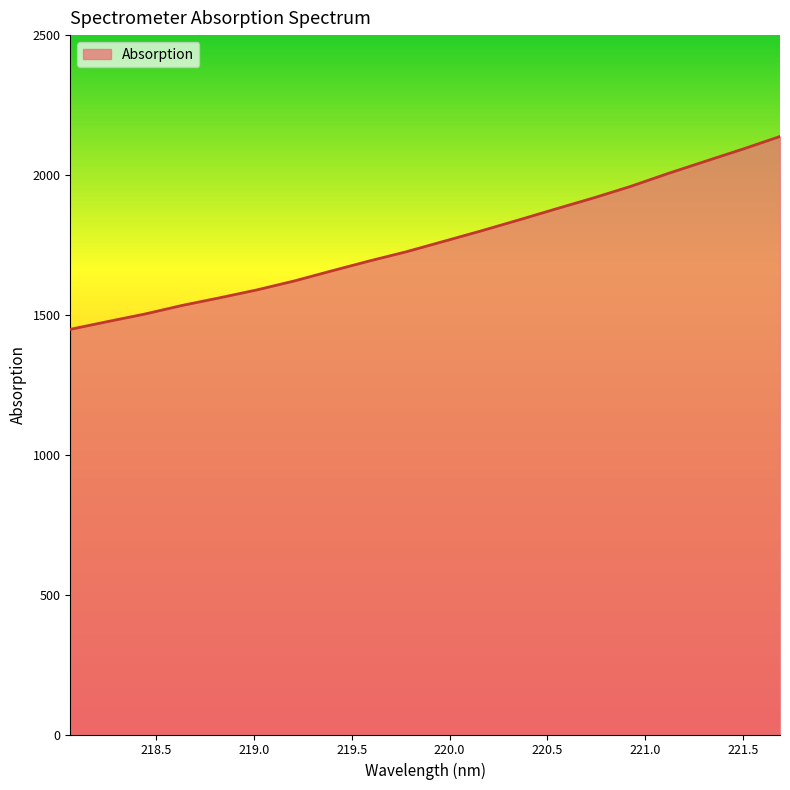

What is the minimum value shown in the chart?

1448.2